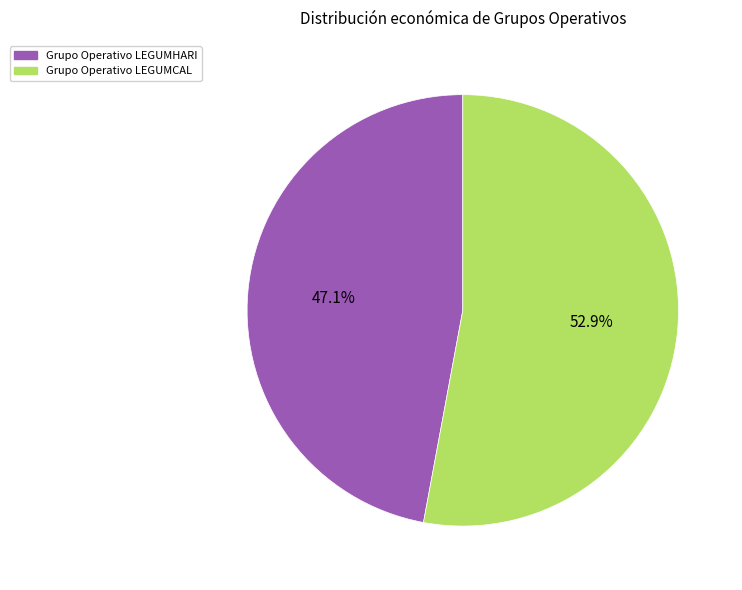

What portion of the pie excludes Grupo Operativo LEGUMCAL?

47.1%